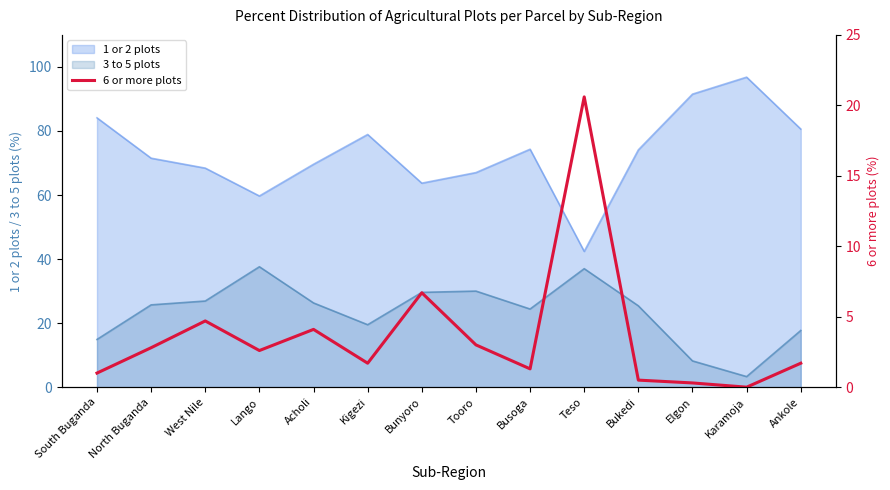

How many lines are shown in the chart?

1